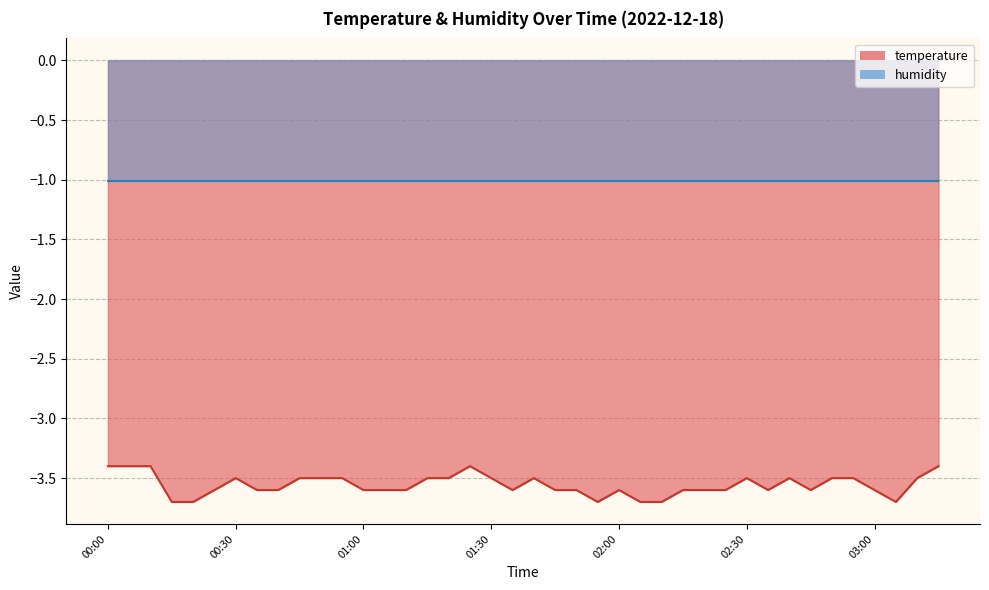

What is the label of the 17th point from the right?

01:55